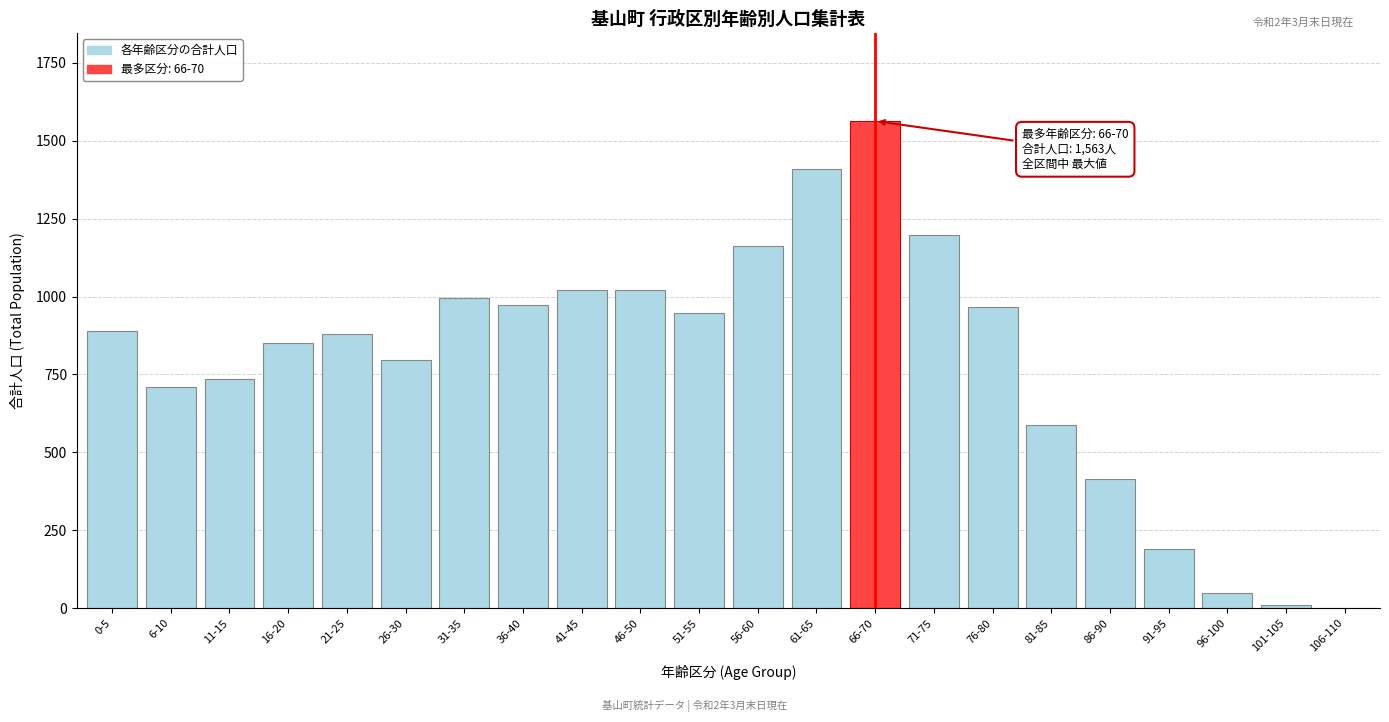

The chart shows a value of 1020 at 41-45. True or false?

True